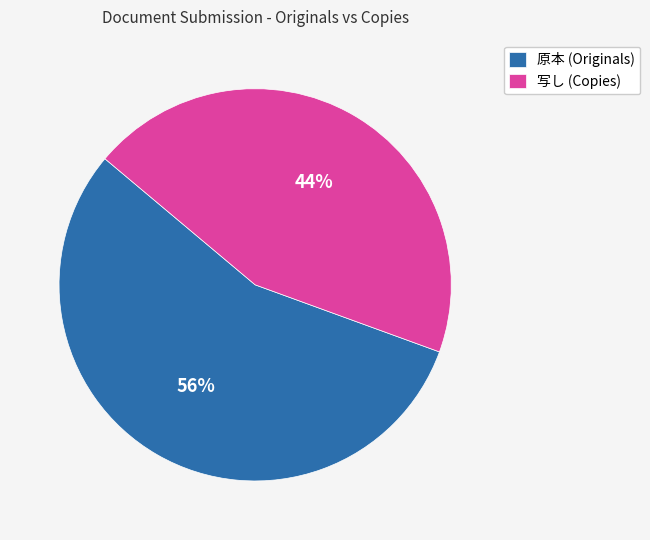

Which category has the biggest portion of the pie?

原本 (Originals)